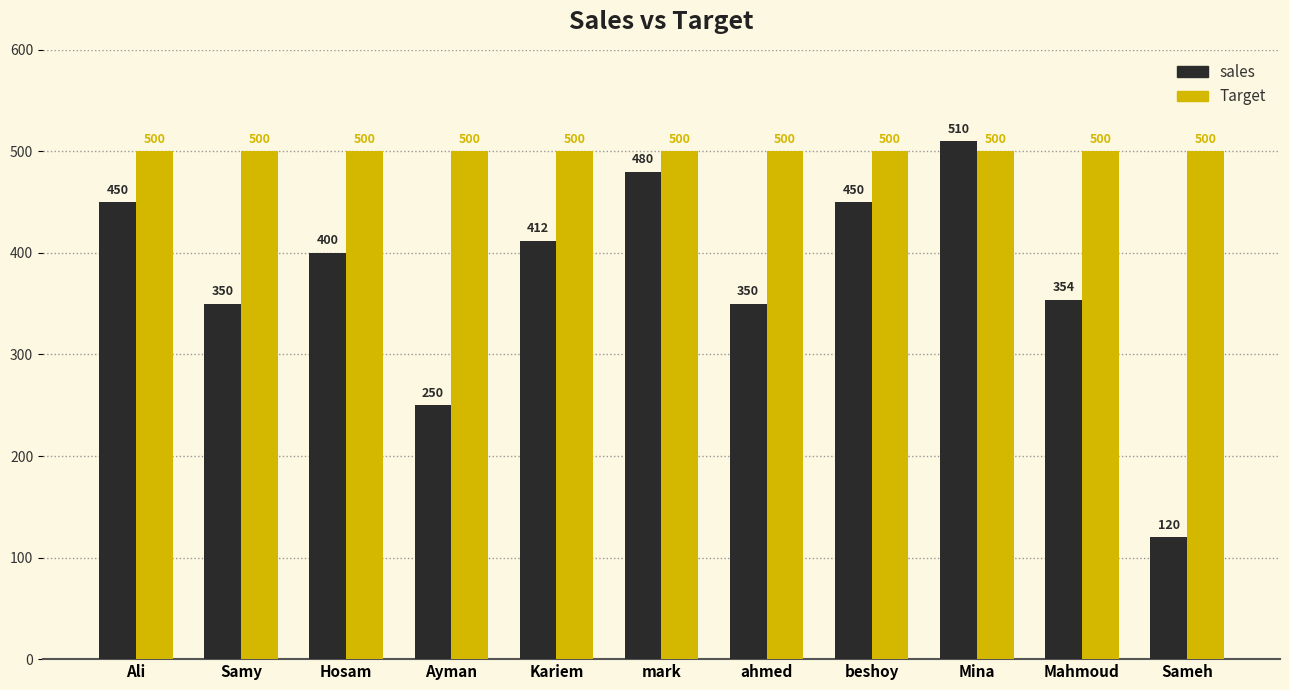

True or false: Target has a value of 500 at Ayman.

True